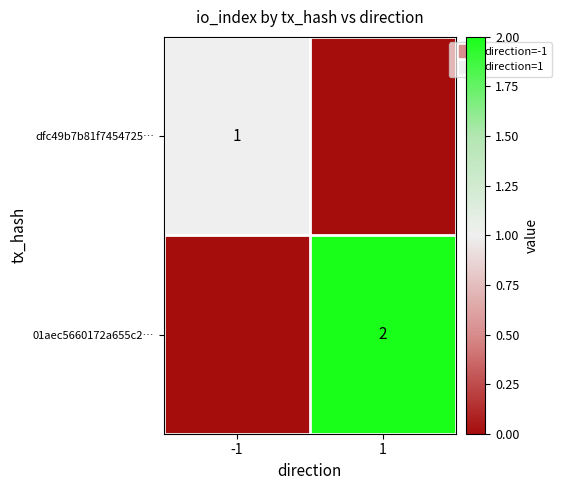

What is the sum of all 01aec5660172a655c2… values?

2